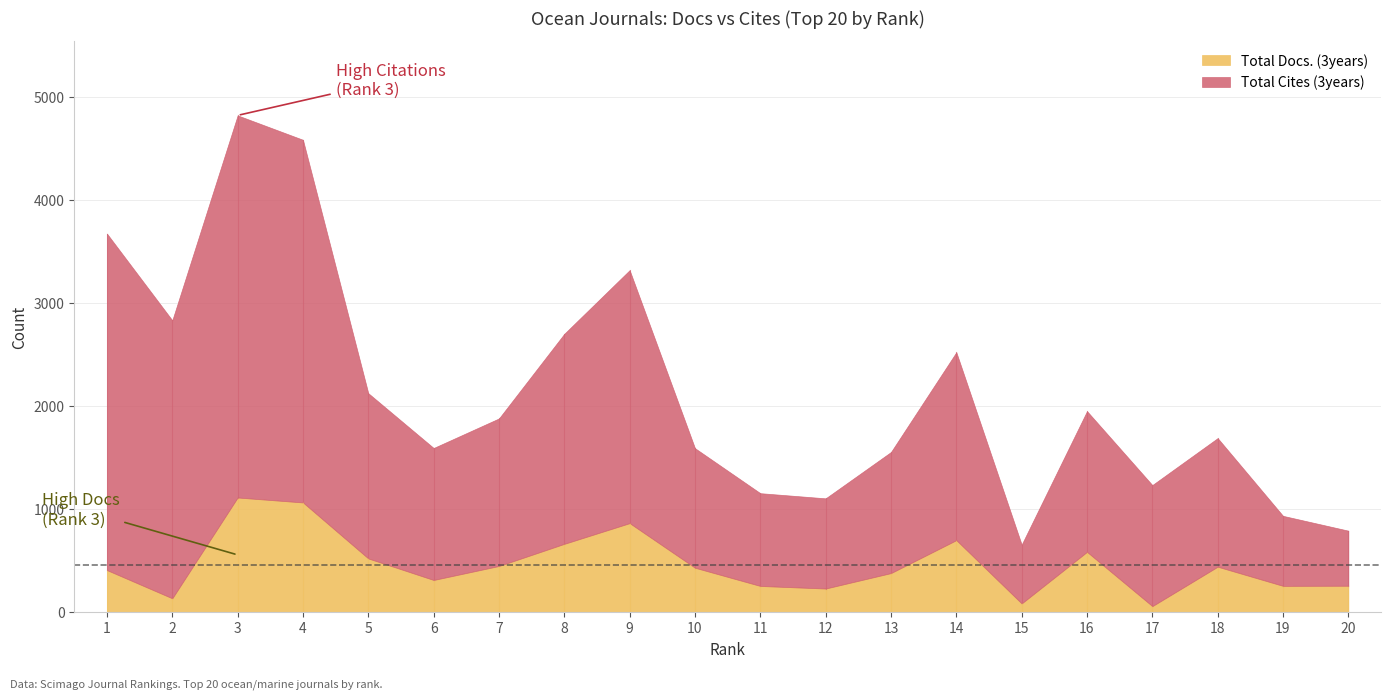

What are all the series names shown in the legend?

Total Docs. (3years), Total Cites (3years)